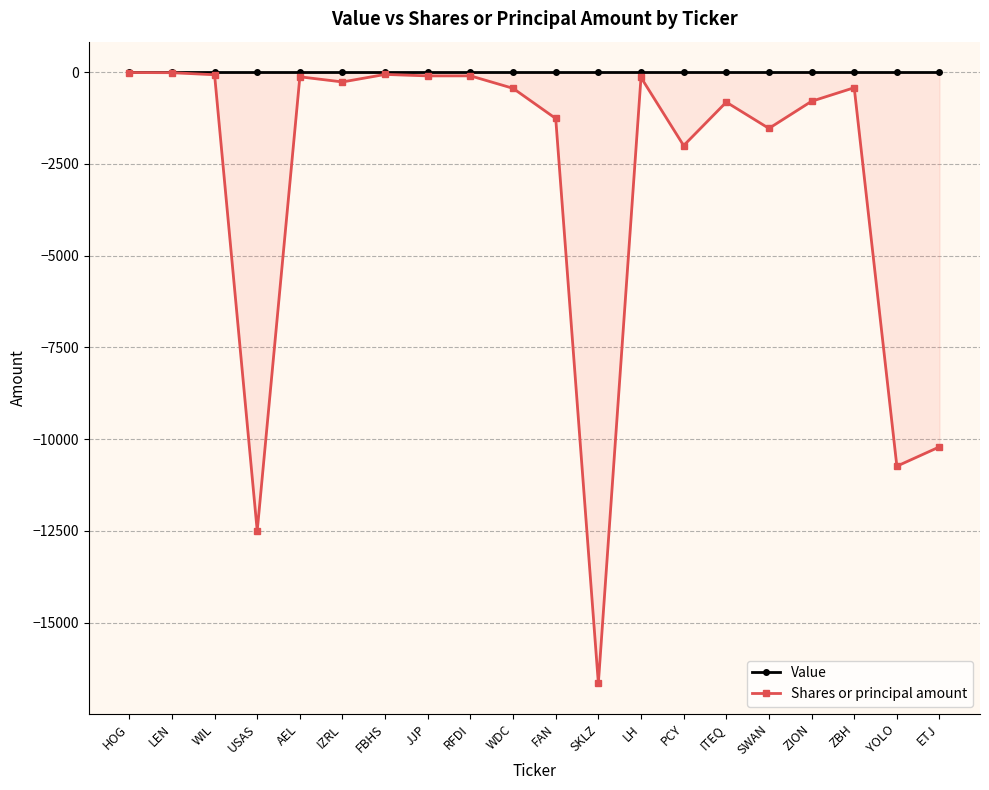

True or false: Shares or principal amount and Value intersect in this chart.

False